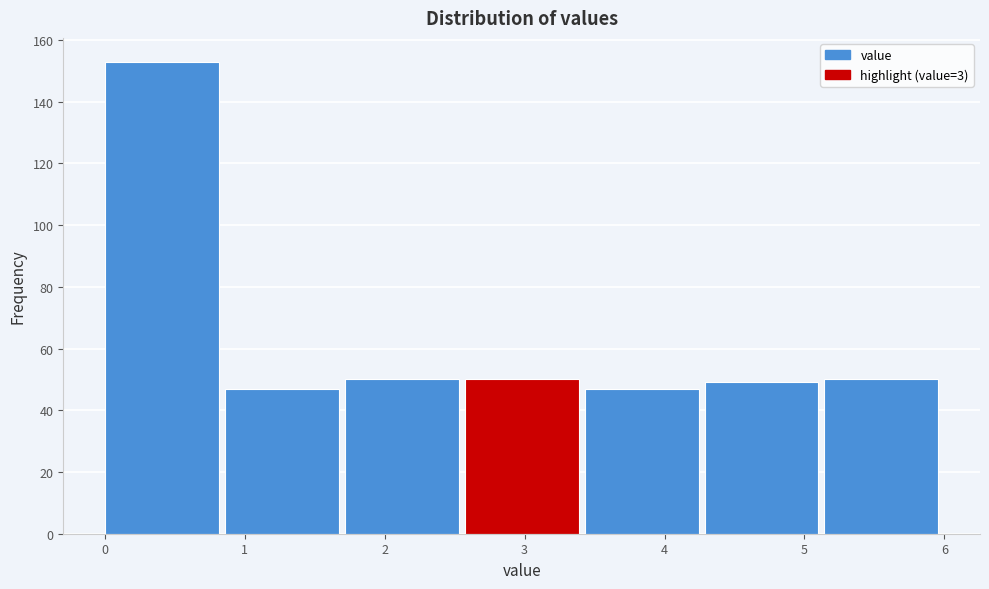

Which range on the x-axis has the tallest bar?

0.0 to 0.9